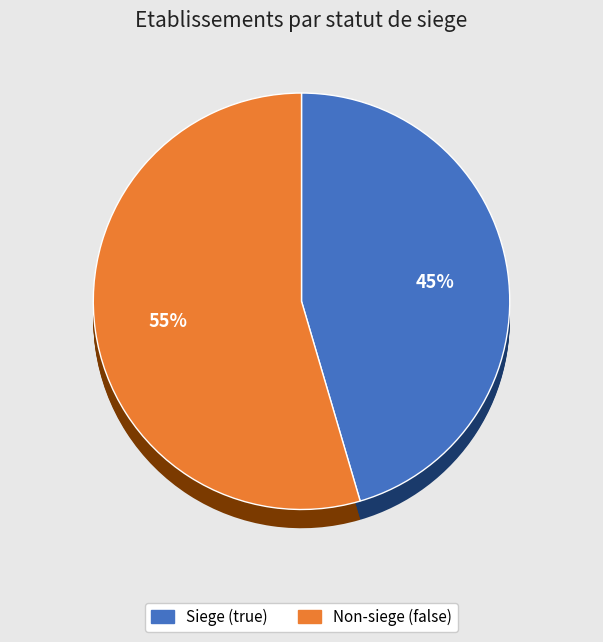

Between false and true, which is larger?

false